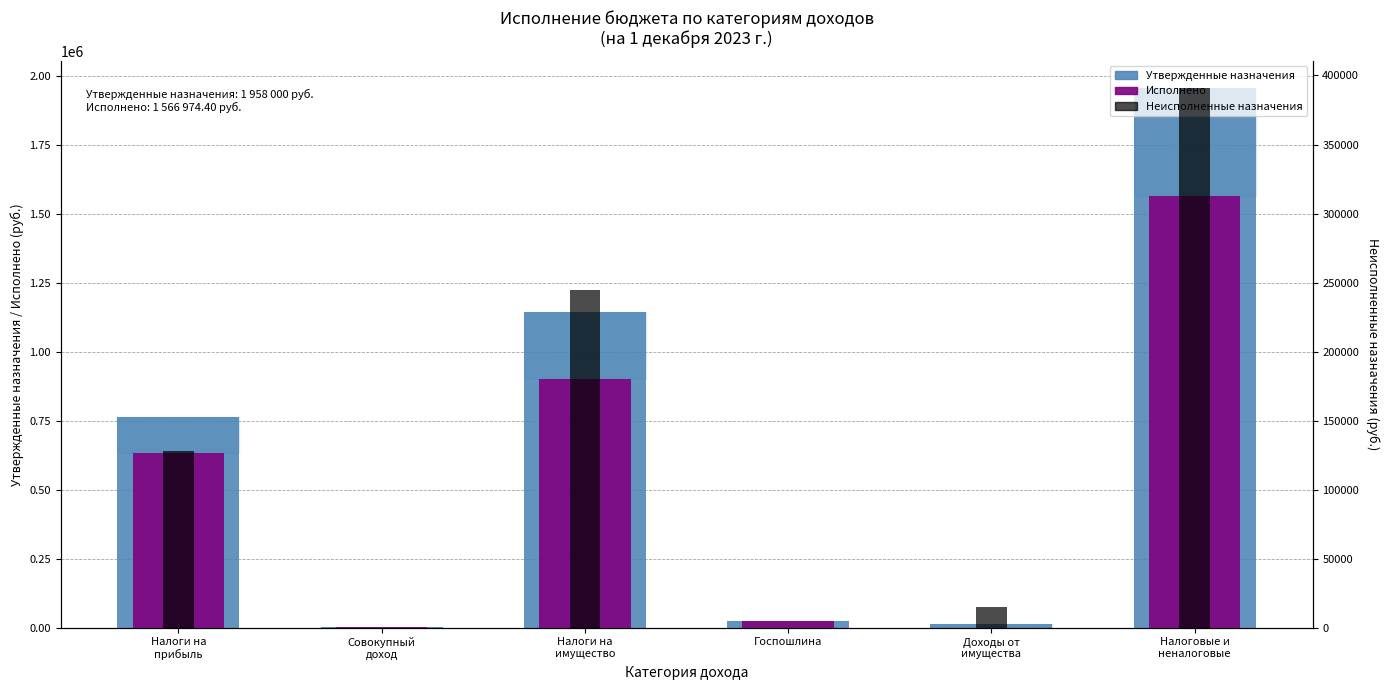

Where does the Исполнено series first go above 634986?

Налоги на
прибыль